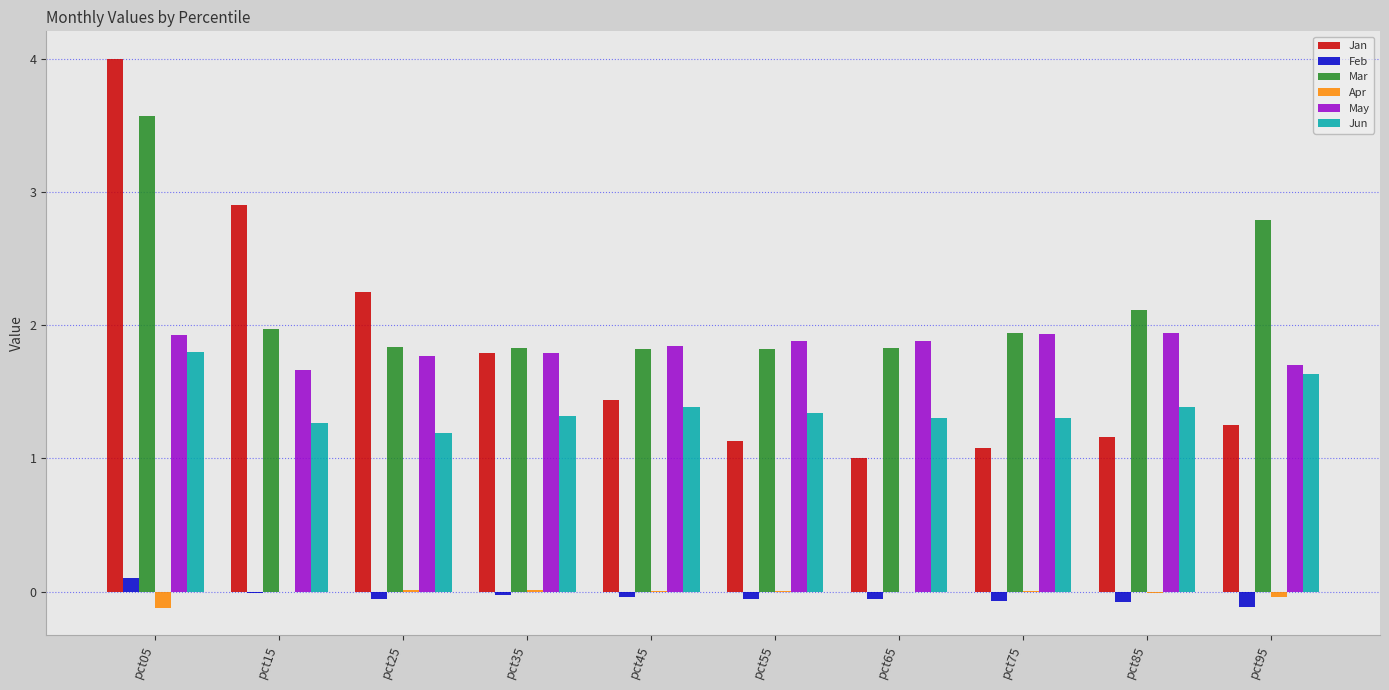

Which series has the widest spread of values?

Jan